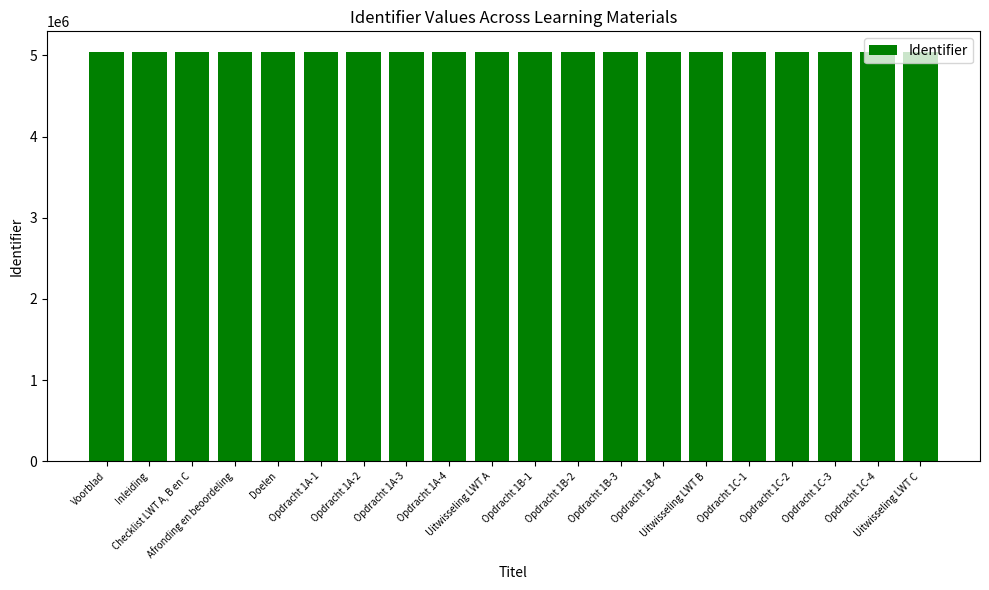

What is the average value?

5044069